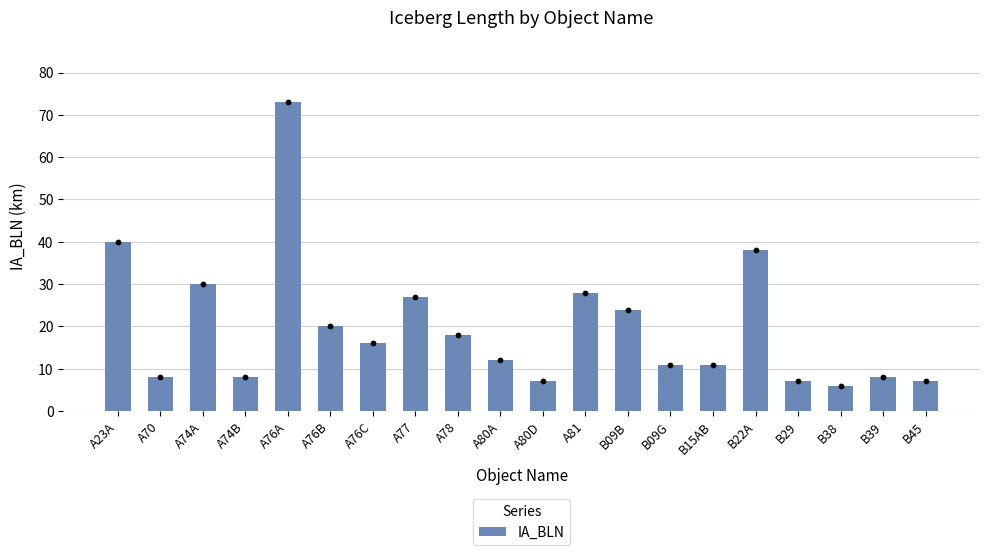

Which has a higher value, B38 or A80D?

A80D